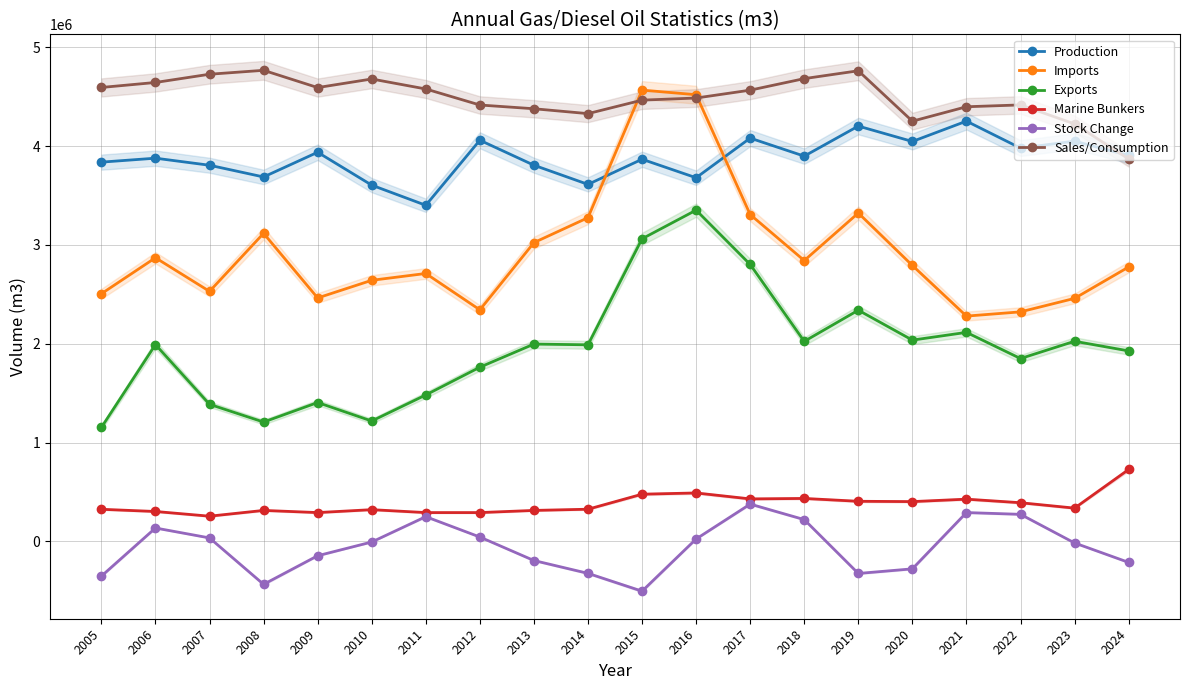

True or false: Marine Bunkers and Exports cross at least once.

False